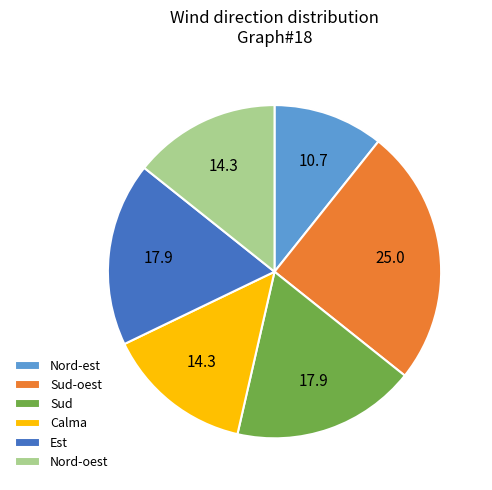

Which slice is the largest?

Sud-oest